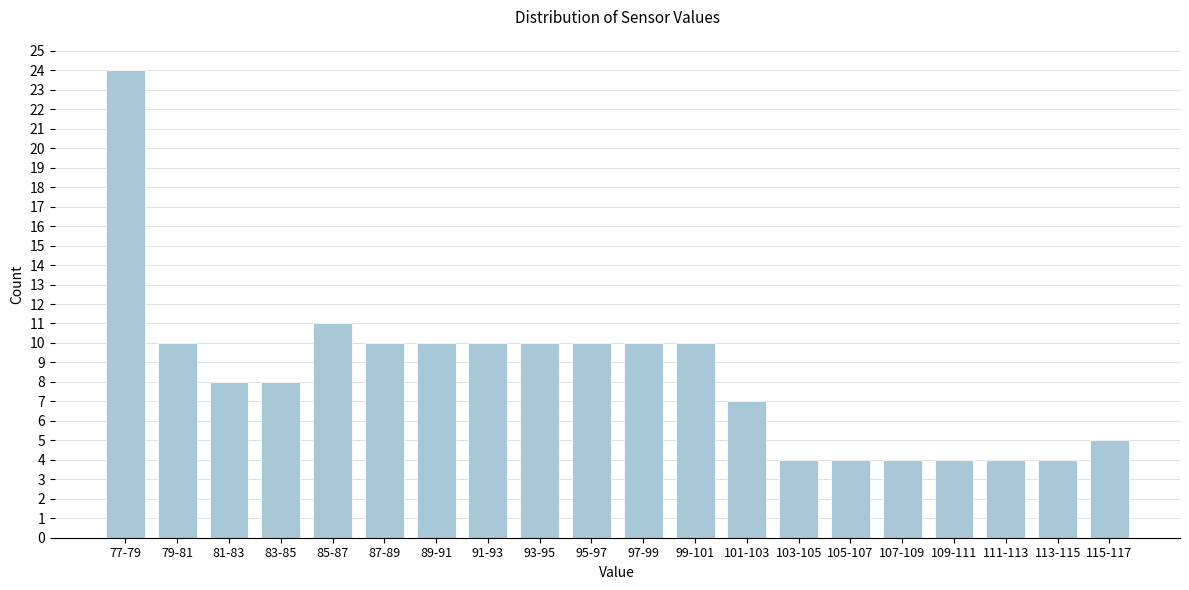

Reading left to right, extract all data points from this chart.

77-79=24	79-81=10	81-83=8	83-85=8	85-87=11	87-89=10	89-91=10	91-93=10	93-95=10	95-97=10	97-99=10	99-101=10	101-103=7	103-105=4	105-107=4	107-109=4	109-111=4	111-113=4	113-115=4	115-117=5